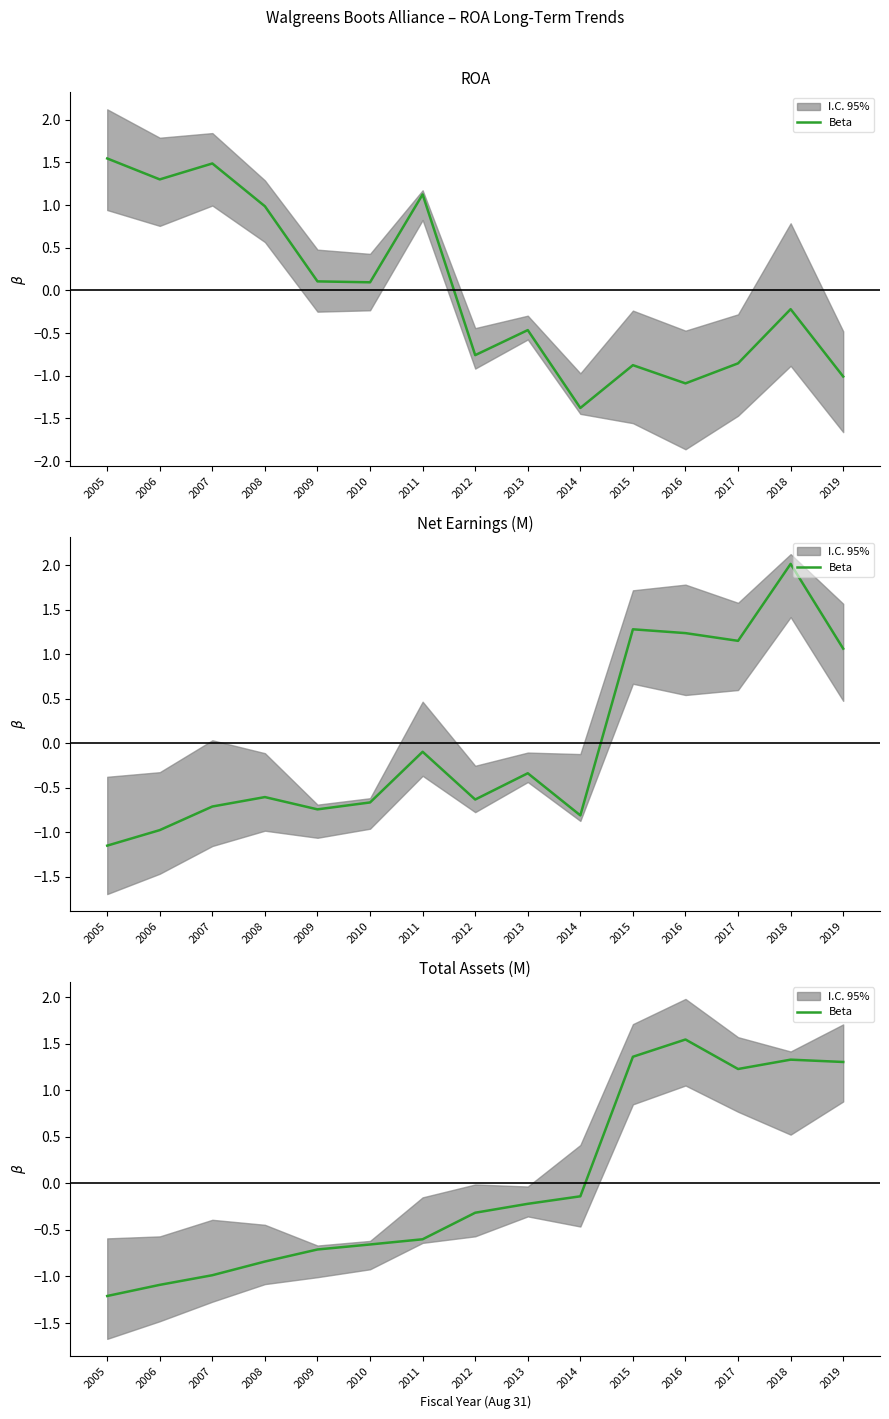

Reading left to right, transcribe all the data shown in this chart.

-1.2	-1.1	-1.0	-0.8	-0.7	-0.7	-0.6	-0.3	-0.2	-0.1	1.4	1.5	1.2	1.3	1.3